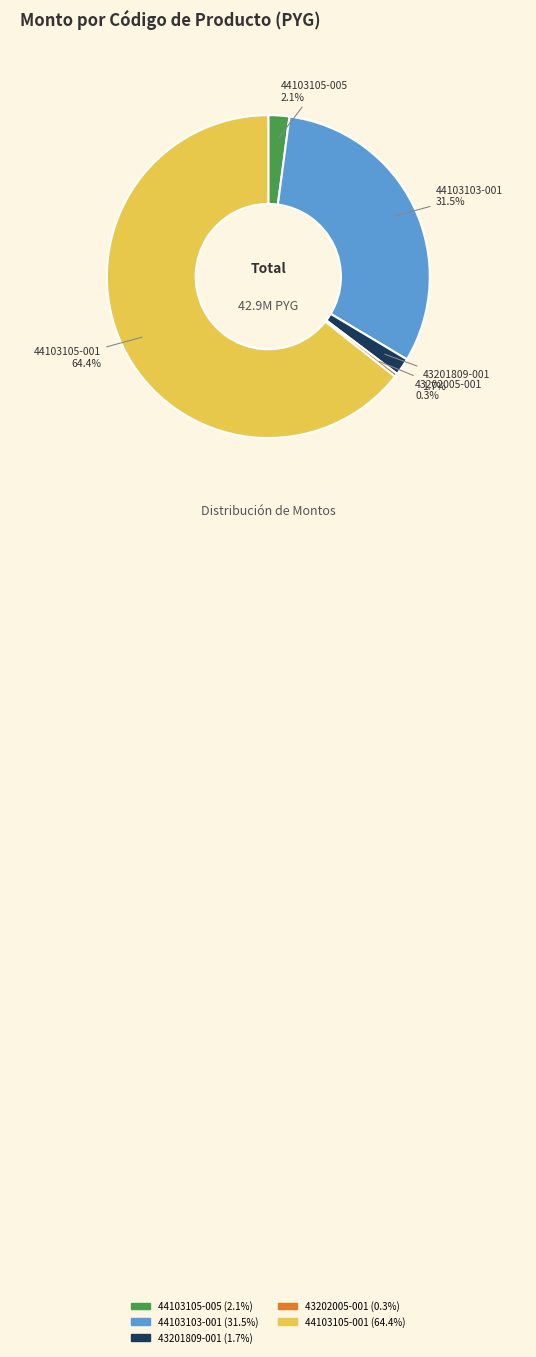

Is there a majority slice in this chart?

Yes